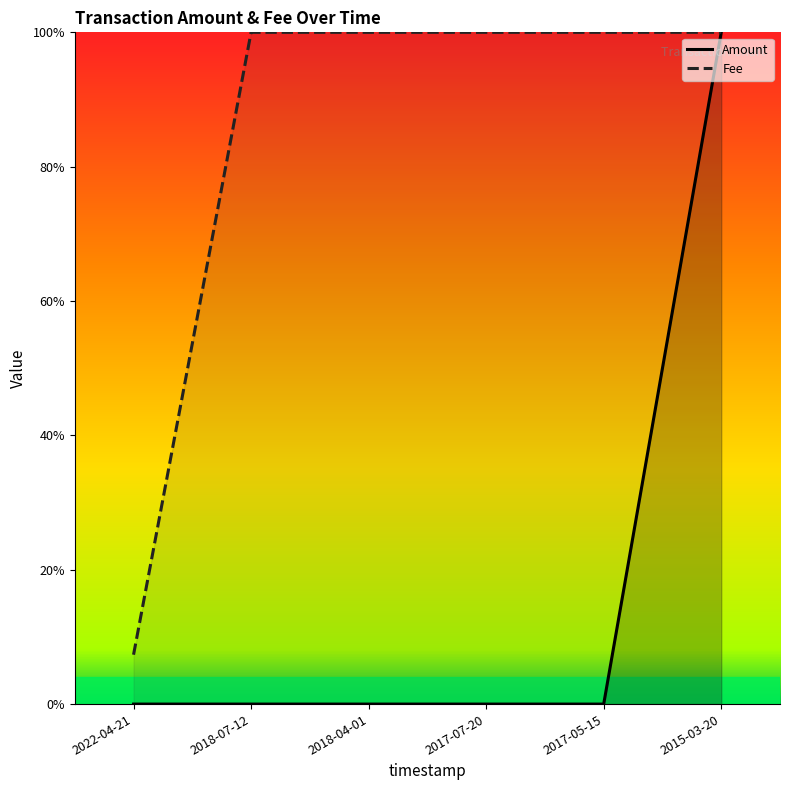

Reading left to right, list all the values displayed in this chart.

Amount: 2022-04-21=0.0	2018-07-12=0.0	2018-04-01=0.0	2017-07-20=0.0	2017-05-15=0.0	2015-03-20=1.0
Fee: 2022-04-21=0.1	2018-07-12=1.0	2018-04-01=1.0	2017-07-20=1.0	2017-05-15=1.0	2015-03-20=1.0